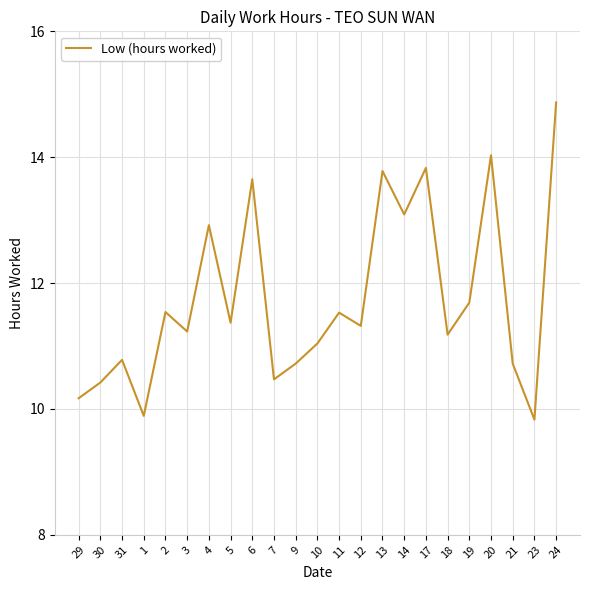

At which category does the data reach its first local peak?

31